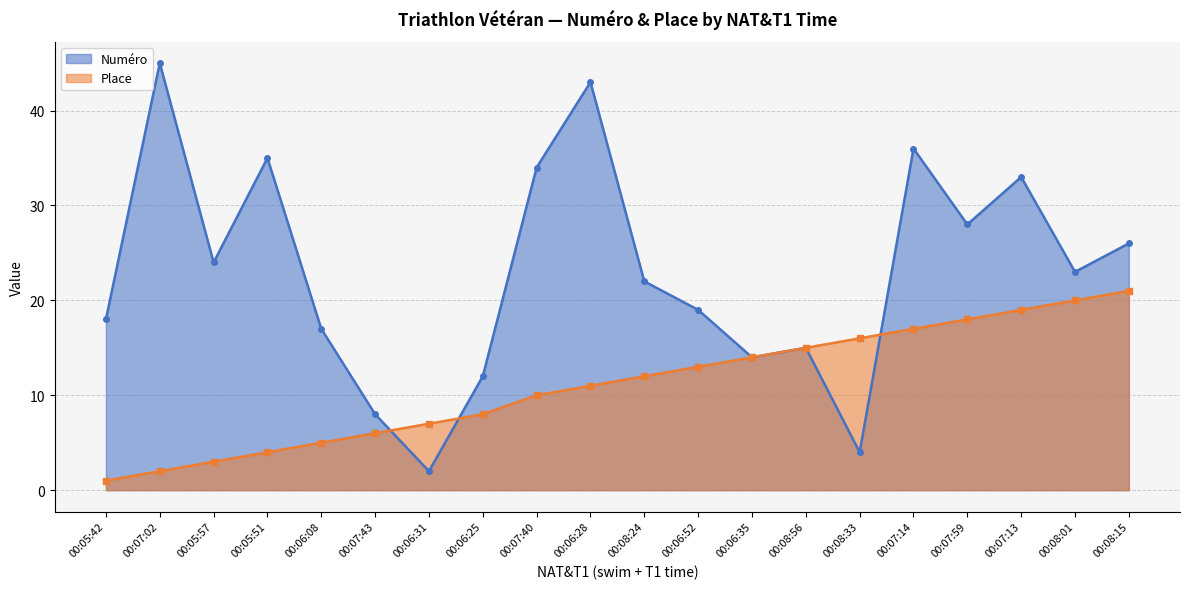

Reading left to right, transcribe all the data shown in this chart.

Numéro: 00:05:42=18	00:07:02=45	00:05:57=24	00:05:51=35	00:06:08=17	00:07:43=8	00:06:31=2	00:06:25=12	00:07:40=34	00:06:28=43	00:08:24=22	00:06:52=19	00:06:35=14	00:08:56=15	00:08:33=4	00:07:14=36	00:07:59=28	00:07:13=33	00:08:01=23	00:08:15=26
Place: 00:05:42=1	00:07:02=2	00:05:57=3	00:05:51=4	00:06:08=5	00:07:43=6	00:06:31=7	00:06:25=8	00:07:40=10	00:06:28=11	00:08:24=12	00:06:52=13	00:06:35=14	00:08:56=15	00:08:33=16	00:07:14=17	00:07:59=18	00:07:13=19	00:08:01=20	00:08:15=21